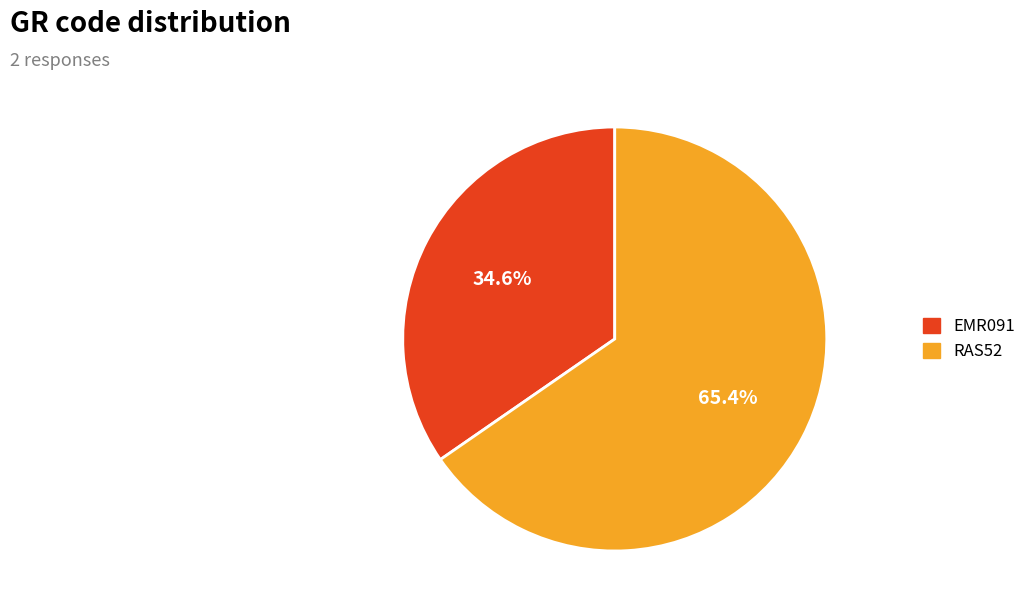

How many slices are in this pie chart?

2